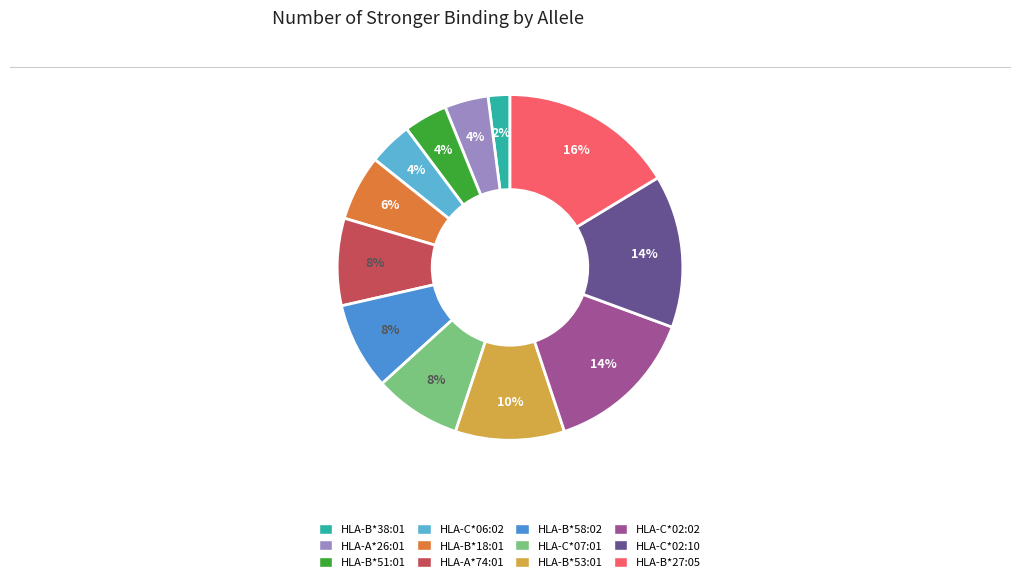

Which slice is the smallest?

HLA-B*38:01